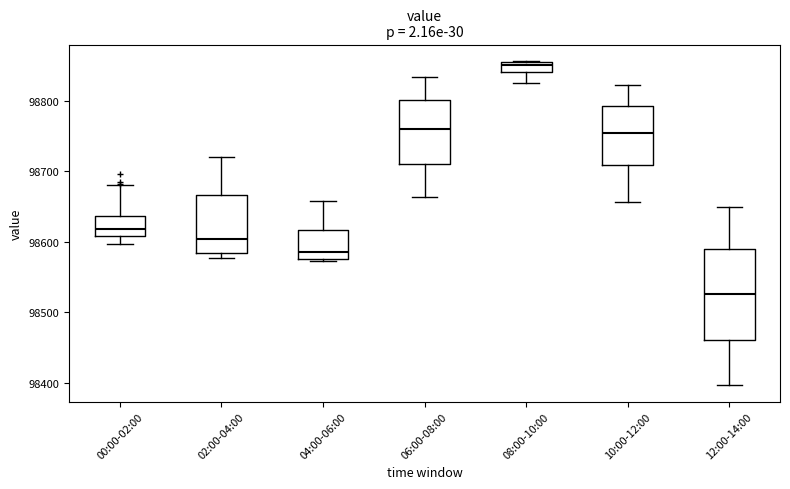

Which box is the tallest, from its lower edge to its upper edge?

12:00-14:00